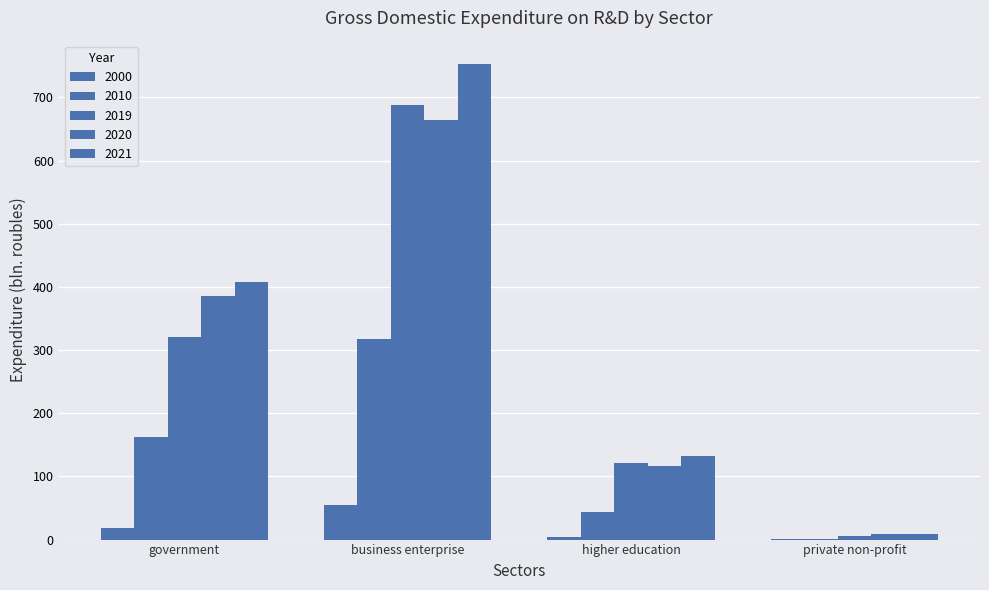

How many distinct data groups are displayed?

5